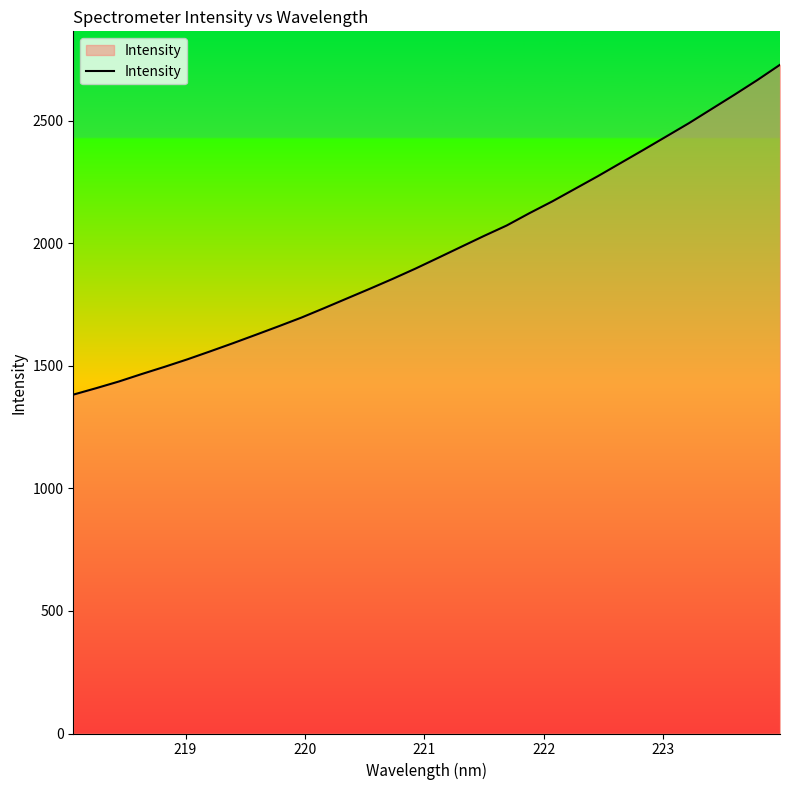

How many distinct data groups are displayed?

1